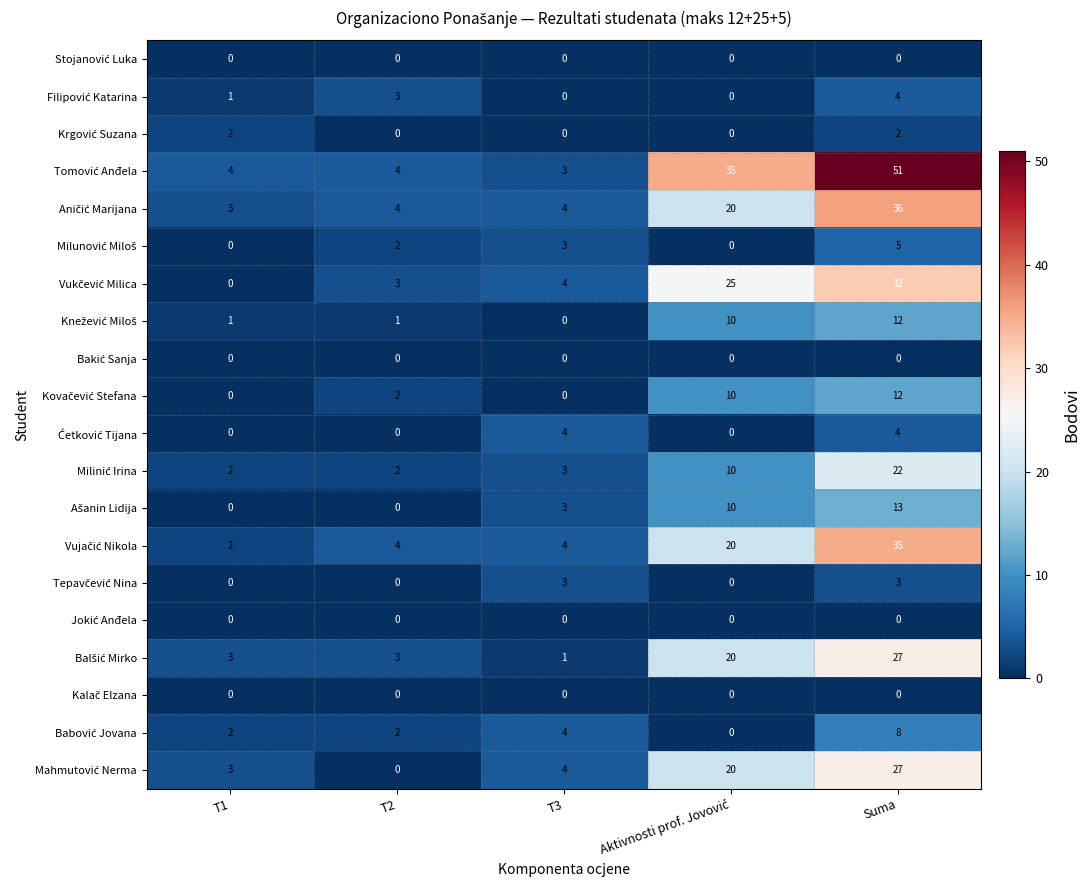

Which category has the highest value across all series?

Suma